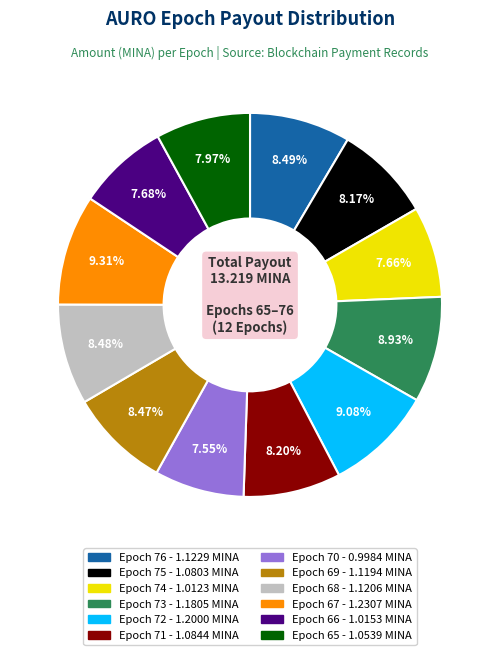

Approximately how many times larger is the value at Epoch 69 compared to Epoch 75?

1.0